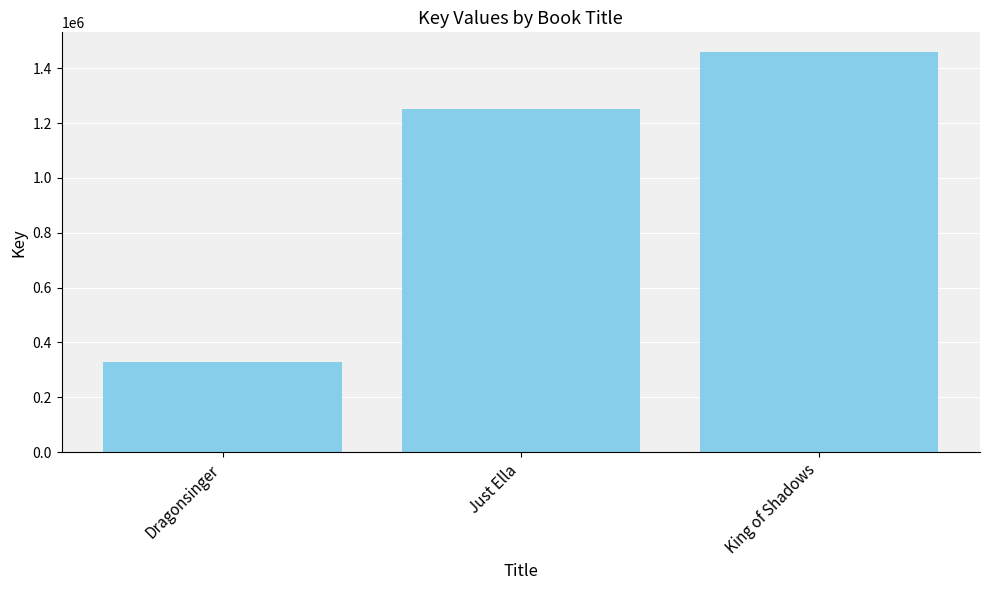

Approximately how many times larger is the value at Dragonsinger compared to King of Shadows?

0.2